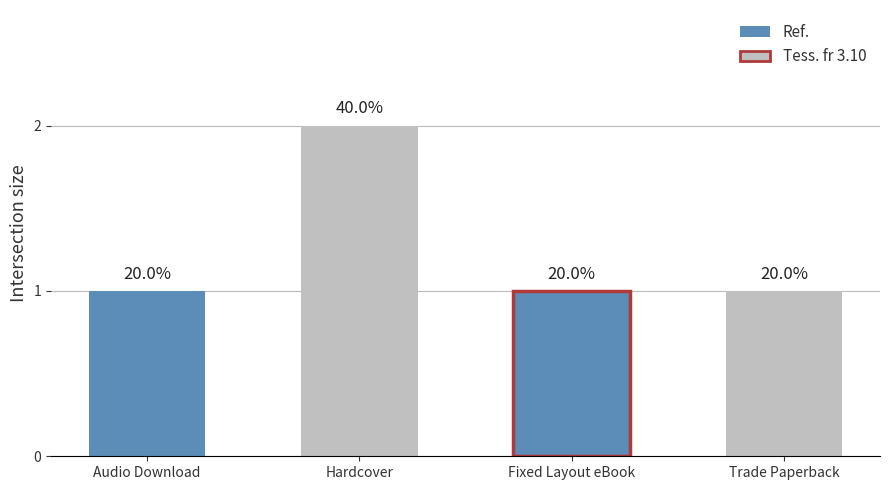

What value does the data have at Hardcover?

2